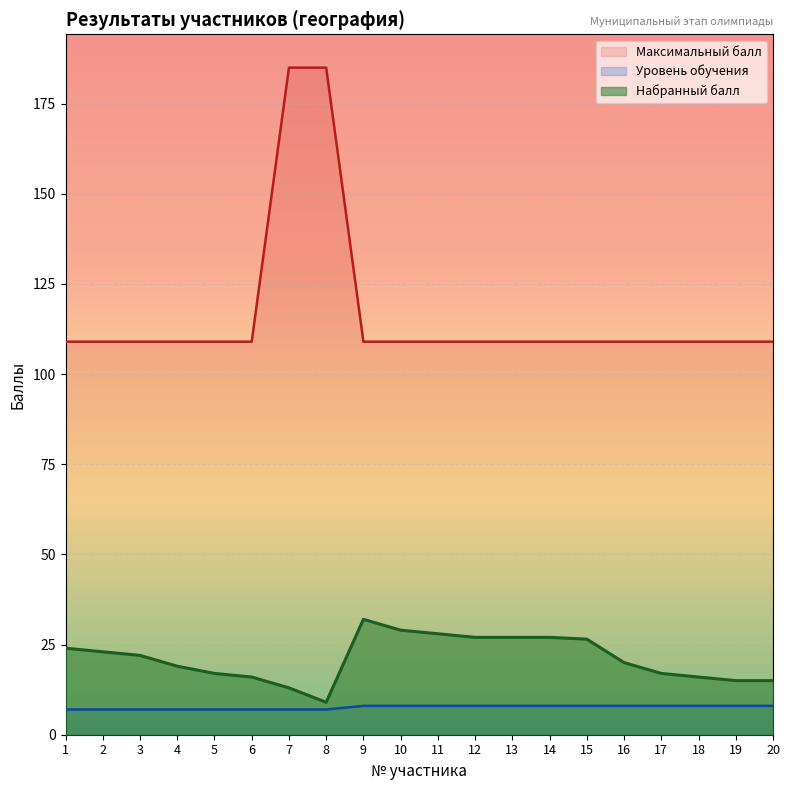

At which category is the sum across all series the highest?

7